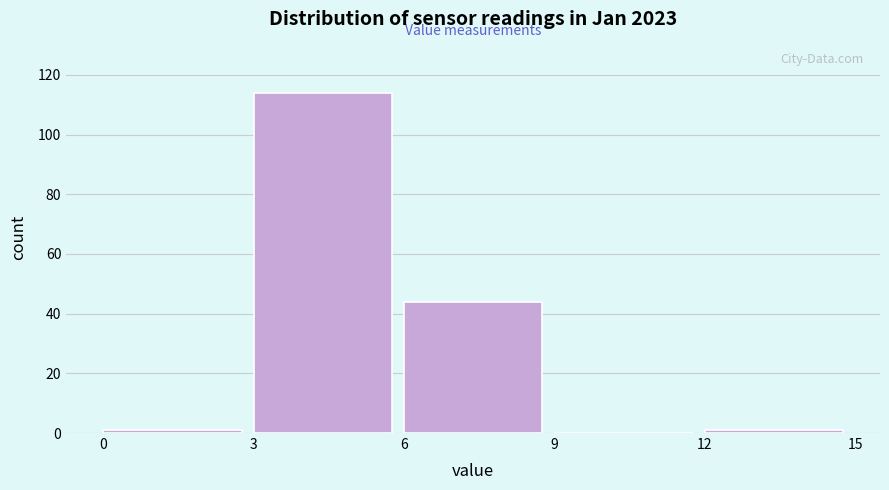

Over which range of the x-axis is the bar tallest?

3 to 6